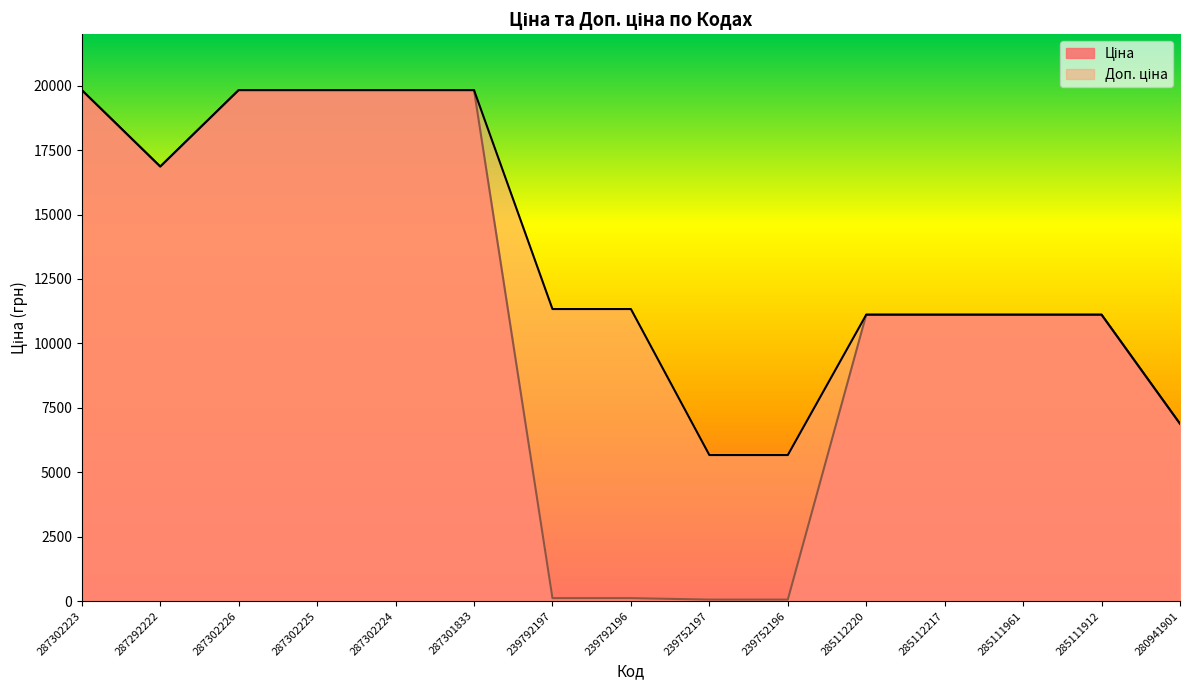

Which series has the largest range (max minus min)?

Ціна